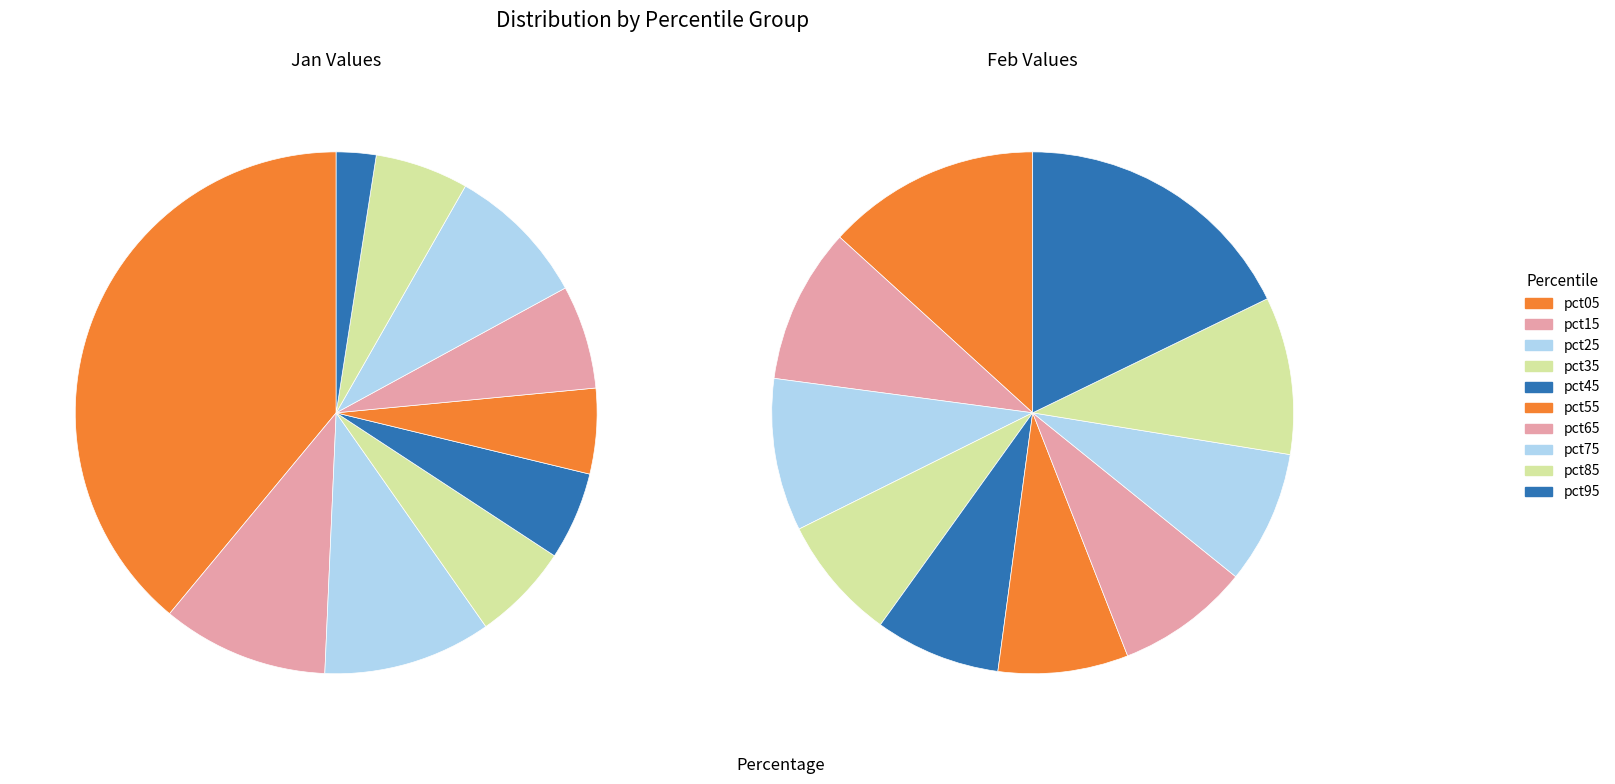

Count the number of slices in the pie.

10